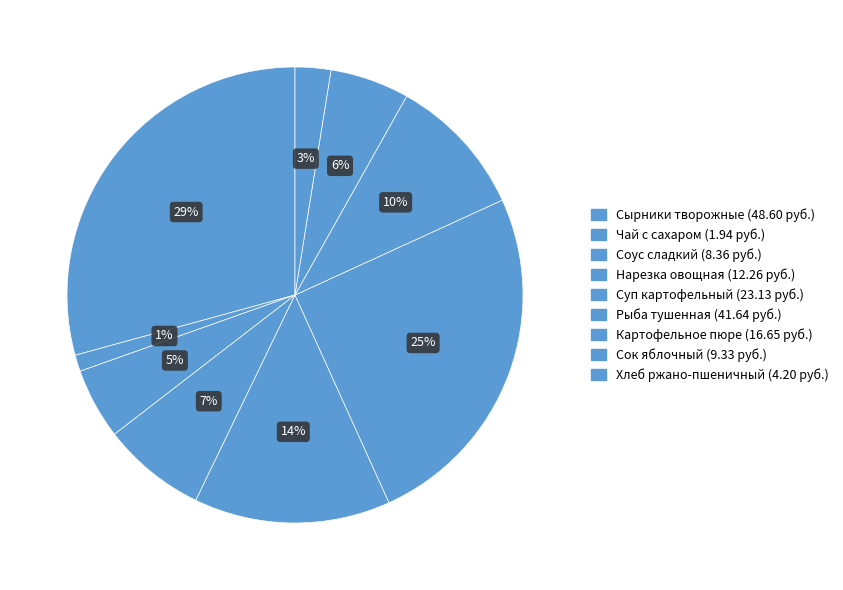

What is the change in value from Сырники творожные to Сок яблочный?

-39.3